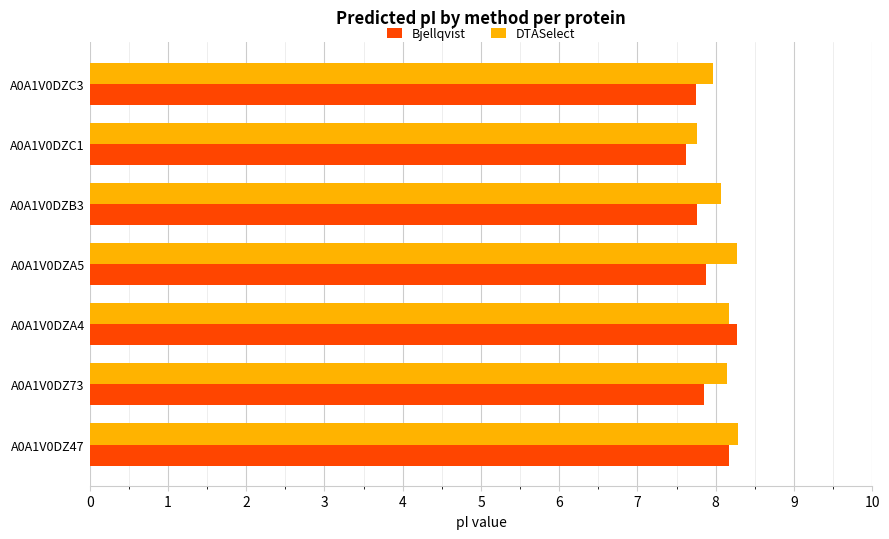

What is the sum of all Bjellqvist values?

55.3